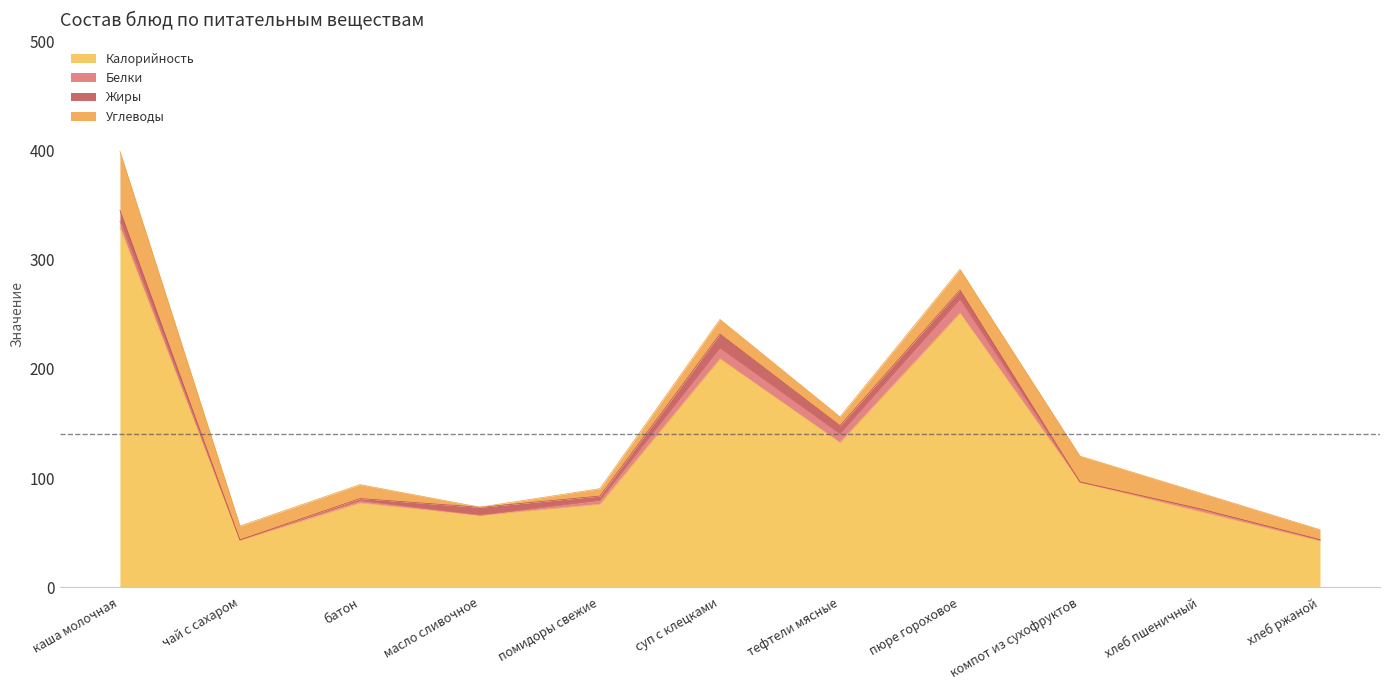

Count the number of data series in this chart.

4